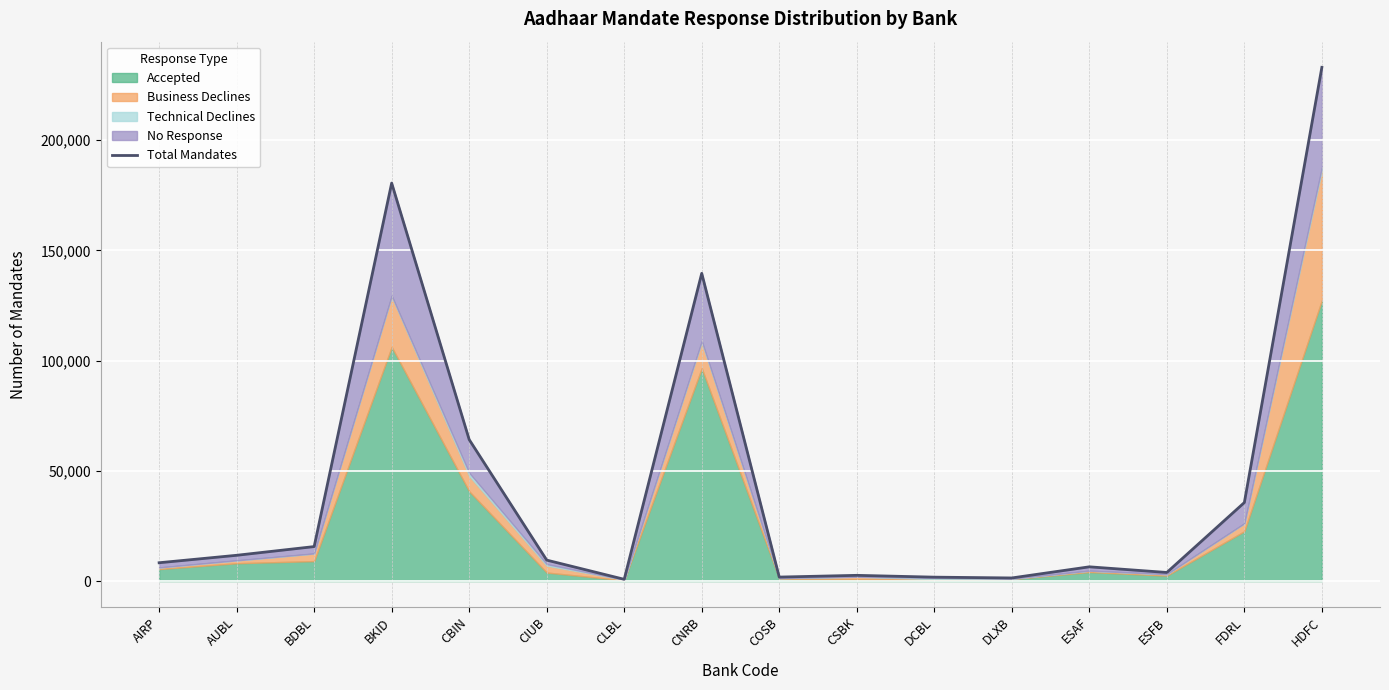

What is the ratio of the value at FDRL to the value at CLBL?

44.2